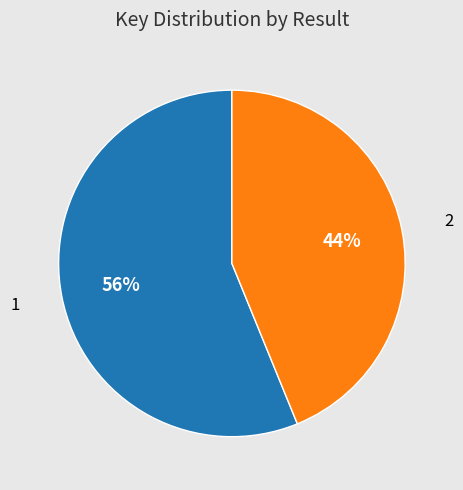

Which category has the biggest portion of the pie?

1